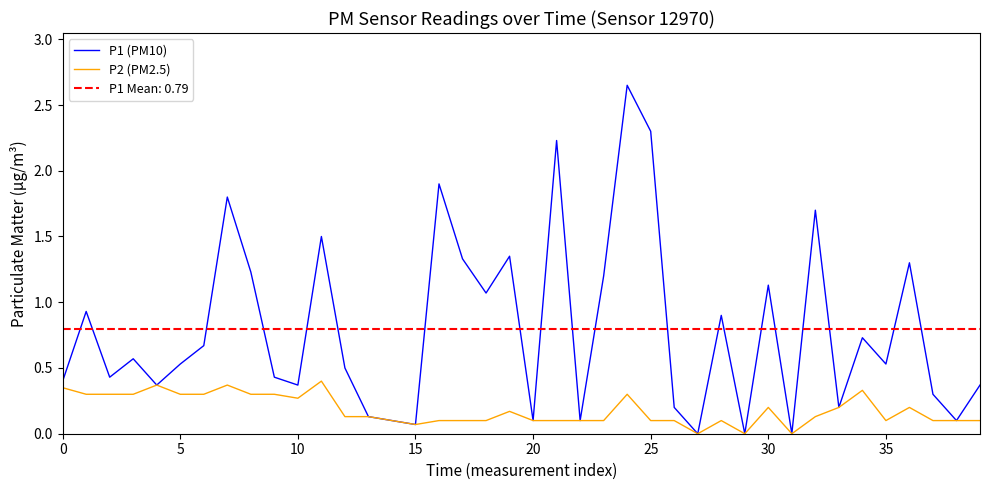

The value of P1 (PM10) at 17 is 0.5. True or false?

False